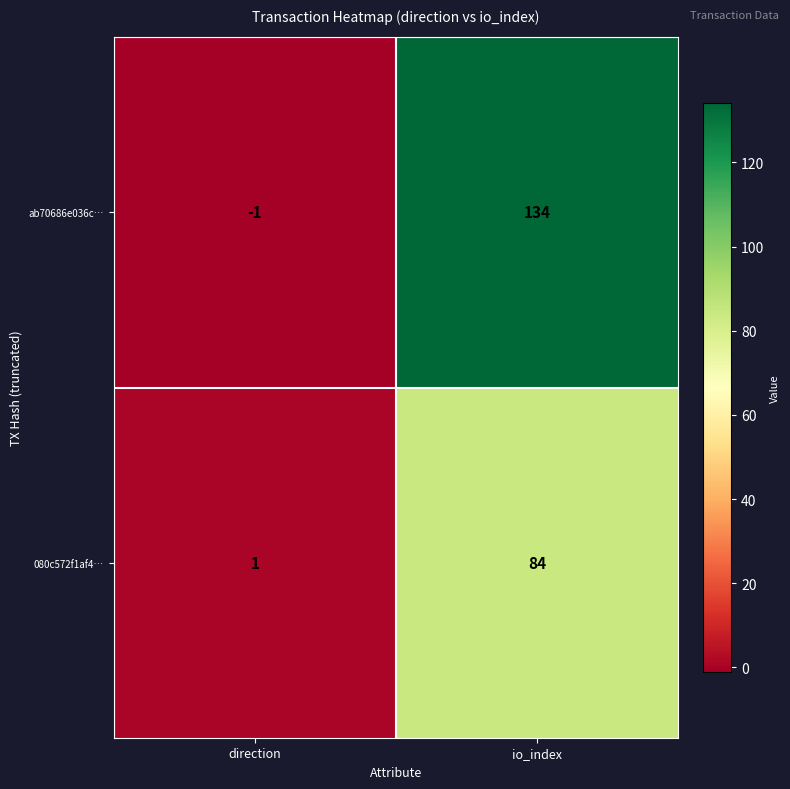

What is the difference between the highest and lowest values at direction?

2